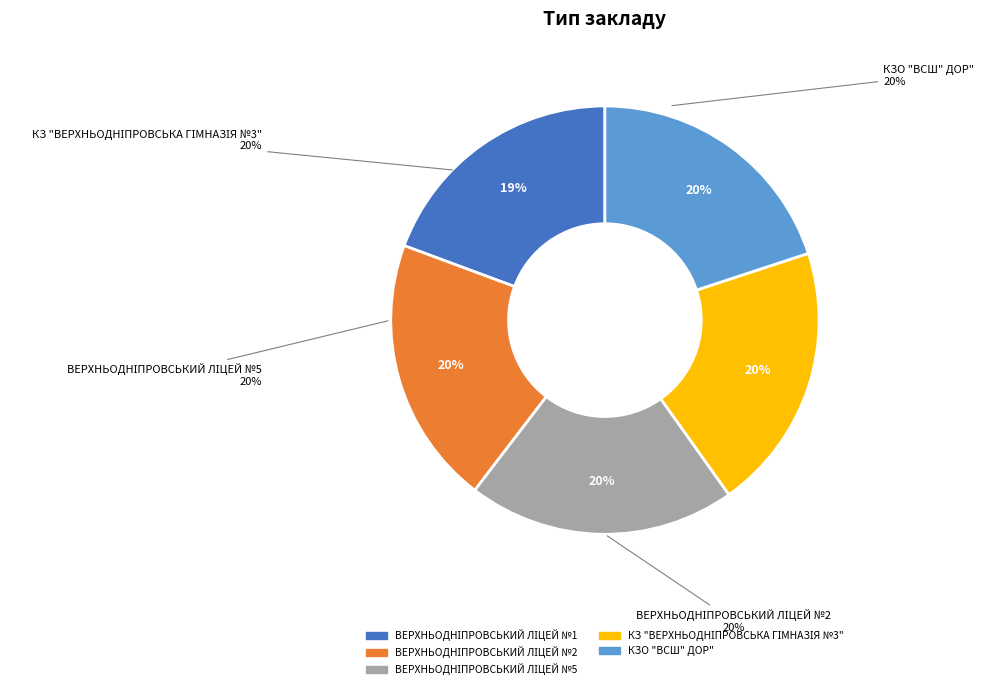

Rank the categories by value from highest to lowest.

ВЕРХНЬОДНІПРОВСЬКИЙ ЛІЦЕЙ №2, ВЕРХНЬОДНІПРОВСЬКИЙ ЛІЦЕЙ №5, КЗ "ВЕРХНЬОДНІПРОВСЬКА ГІМНАЗІЯ №3", КЗО "ВСШ" ДОР", ВЕРХНЬОДНІПРОВСЬКИЙ ЛІЦЕЙ №1